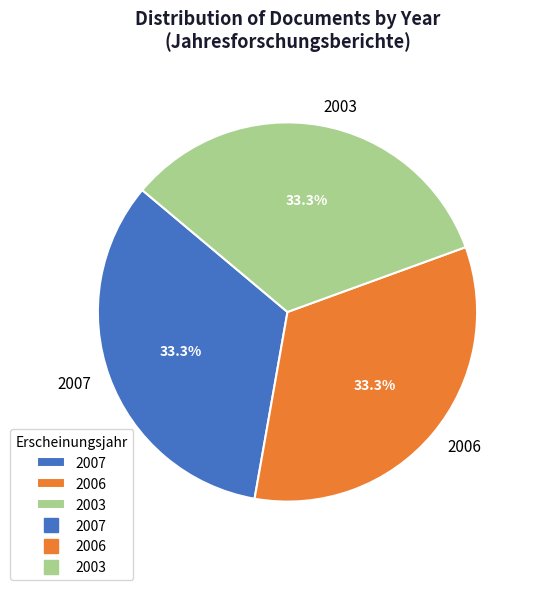

What is the ratio of the value at 2003 to the value at 2006?

1.0